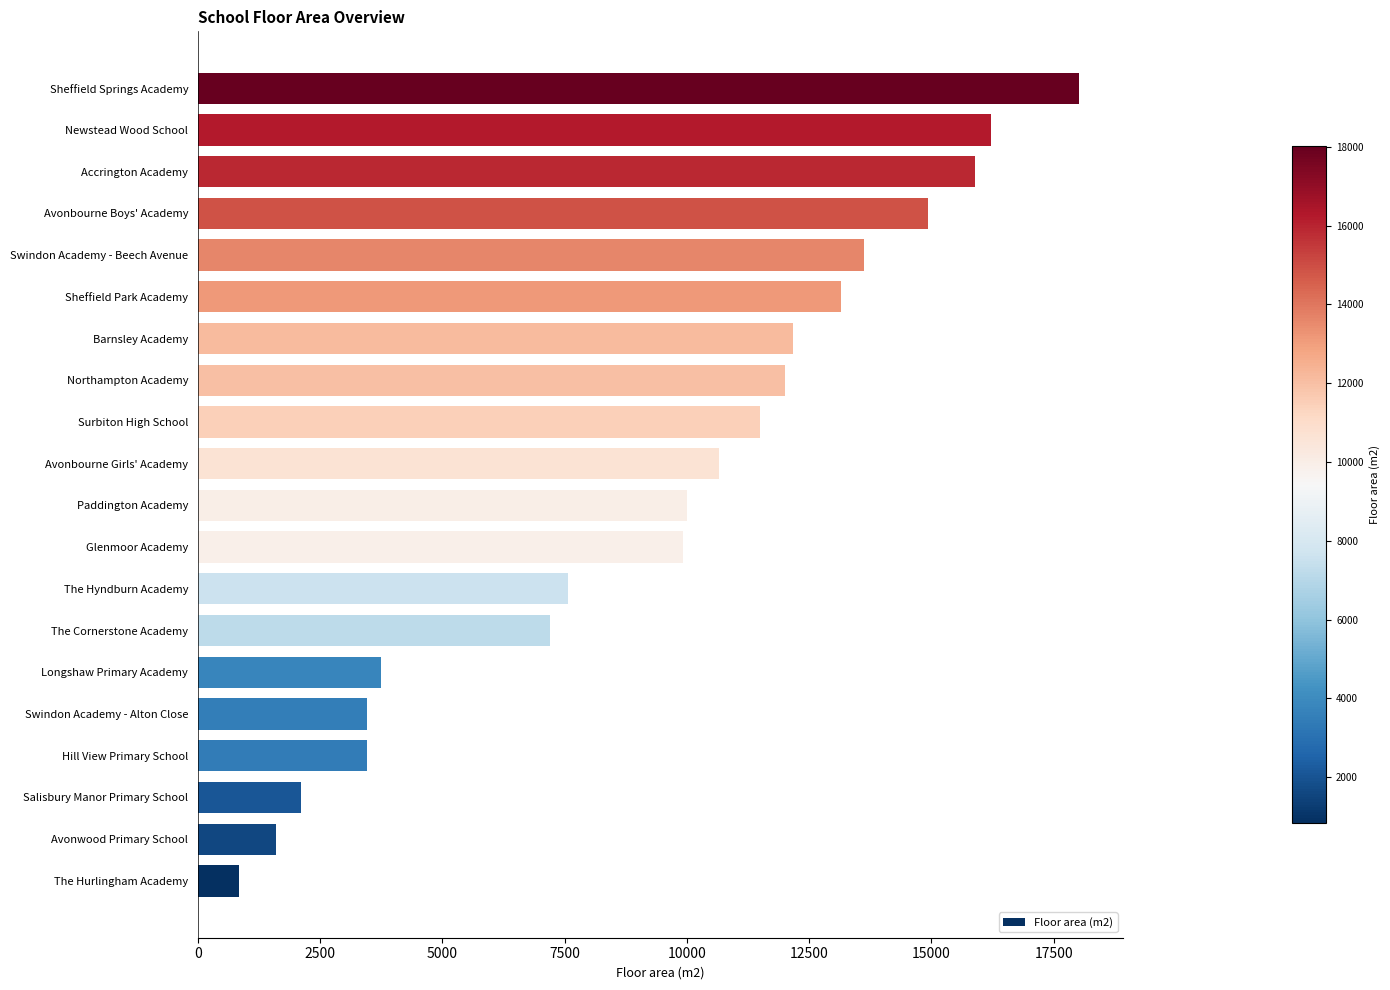

The chart shows a value of 26614 at Newstead Wood School. True or false?

False